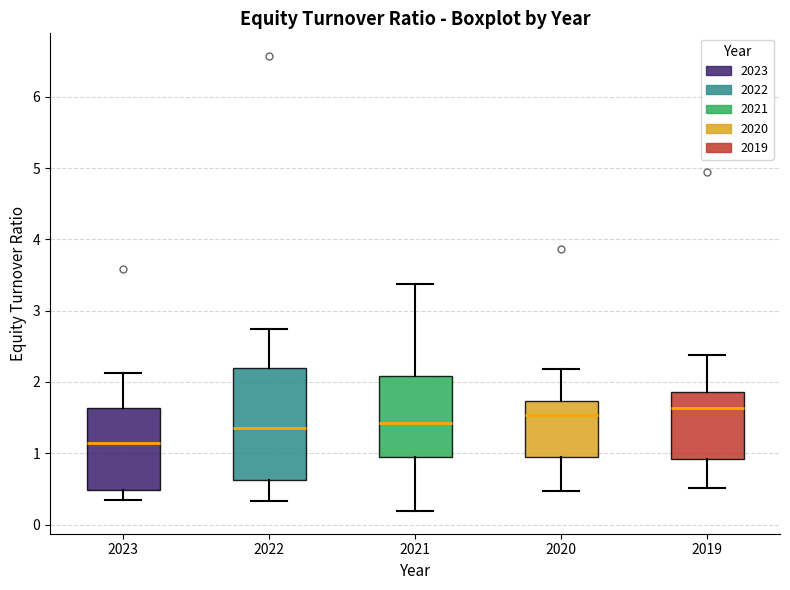

Comparing the boxes themselves (not the whiskers), which one is the tallest?

2022